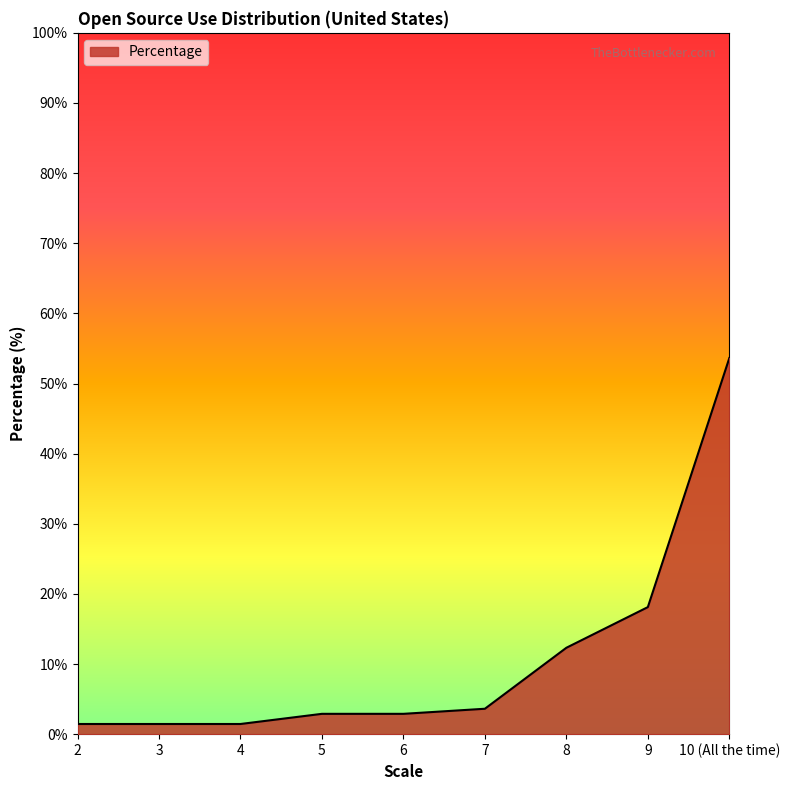

Which has a higher value, 7 or 9?

9